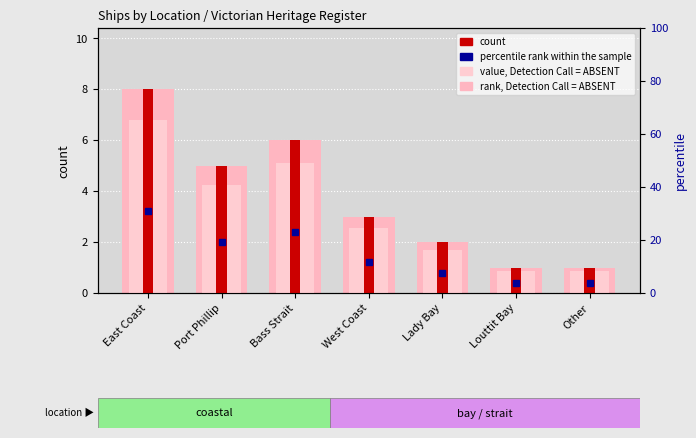

What is the average value of the percentile rank within the sample series?

14.3